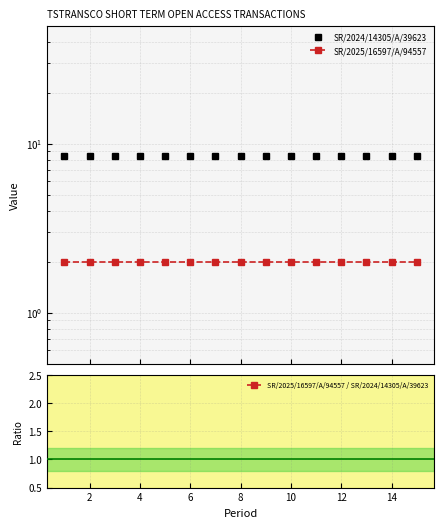

The value of SR/2025/16597/A/94557 at 4 is 2.0. True or false?

True